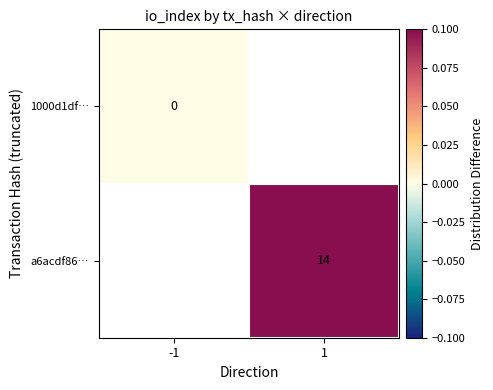

Count the number of data series in this chart.

2